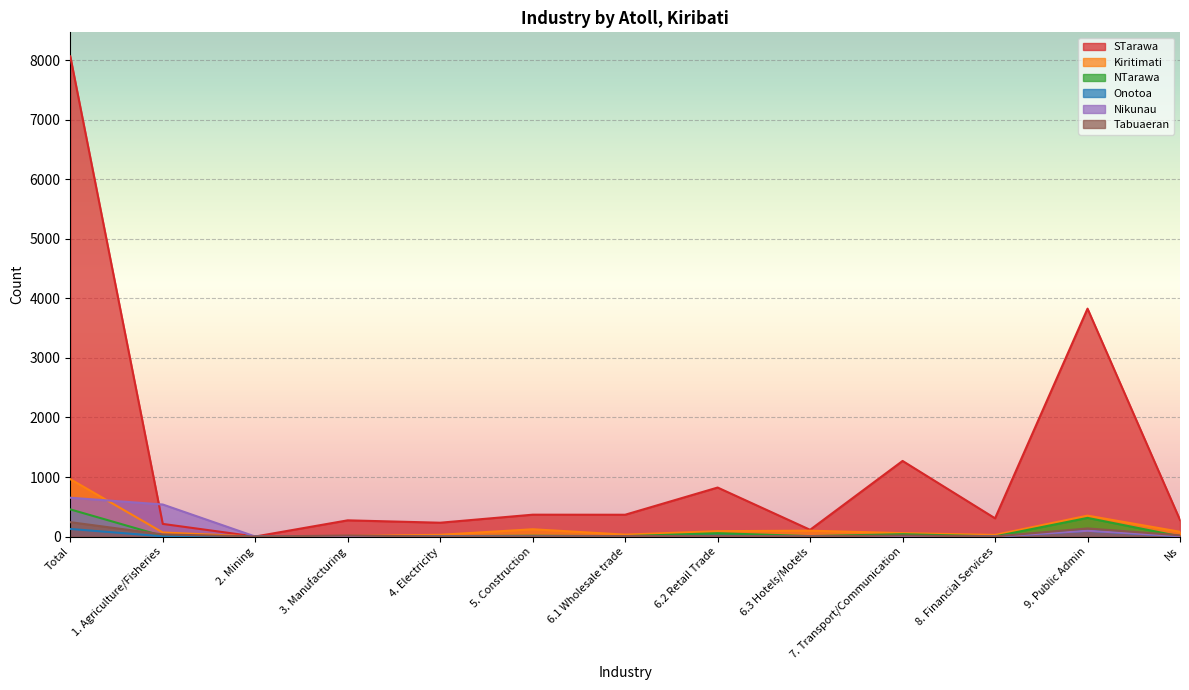

What is the value of the Nikunau point at the 10th from the left?

3